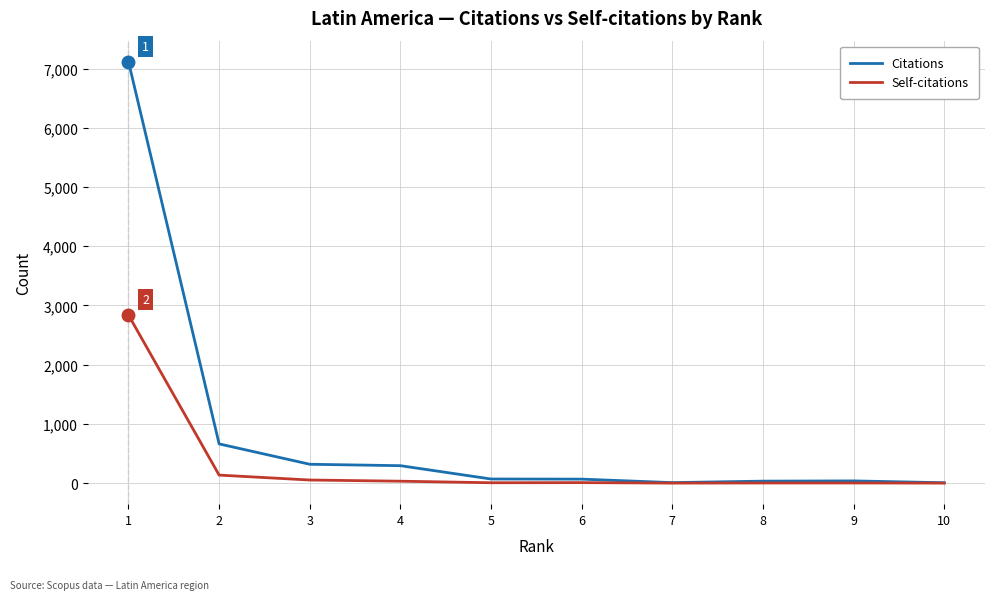

What is the greatest value displayed?

7115